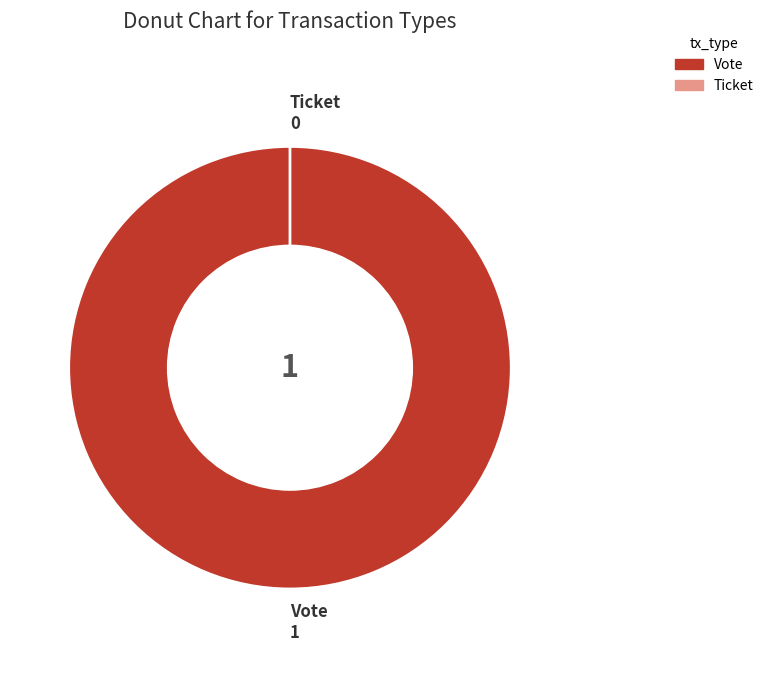

Rank the categories by value from lowest to highest.

Ticket, Vote